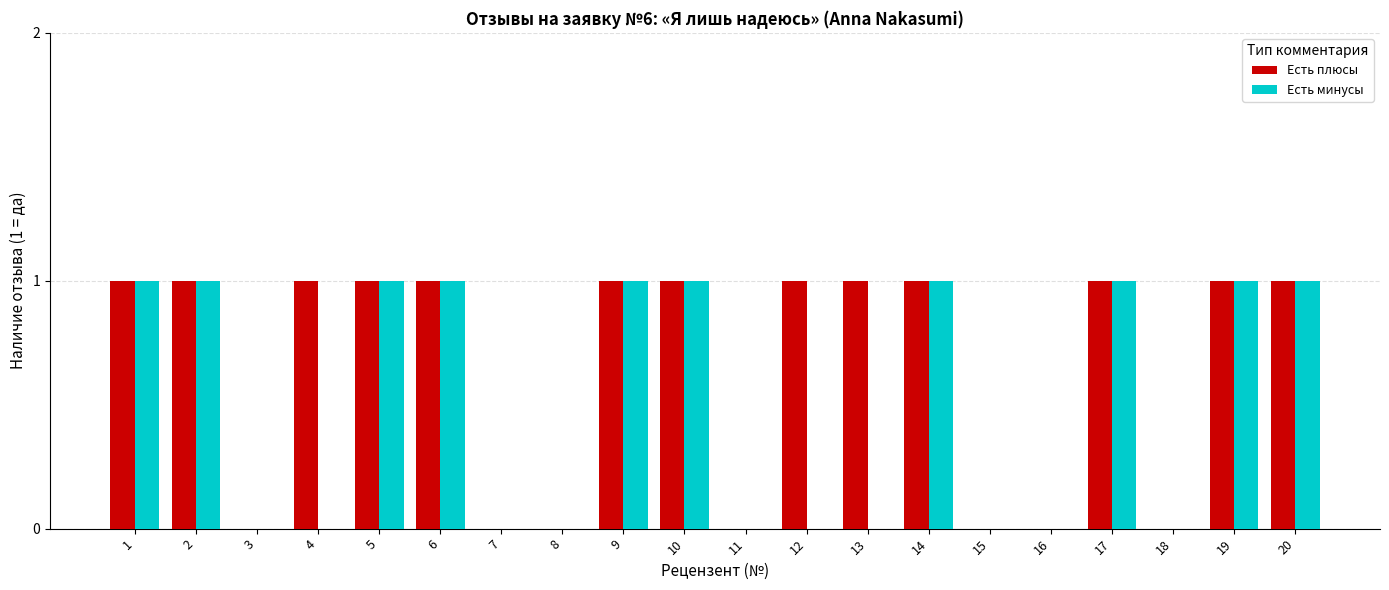

What are all the series names shown in the legend?

Есть плюсы, Есть минусы